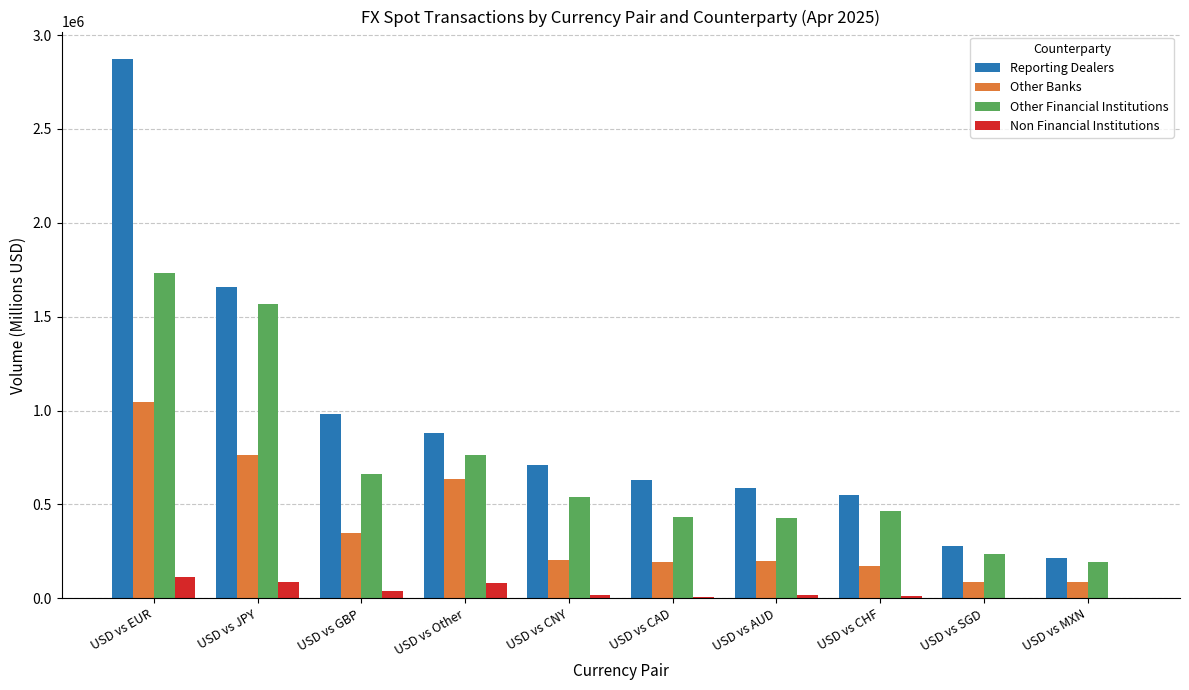

How many groups of bars are there?

10